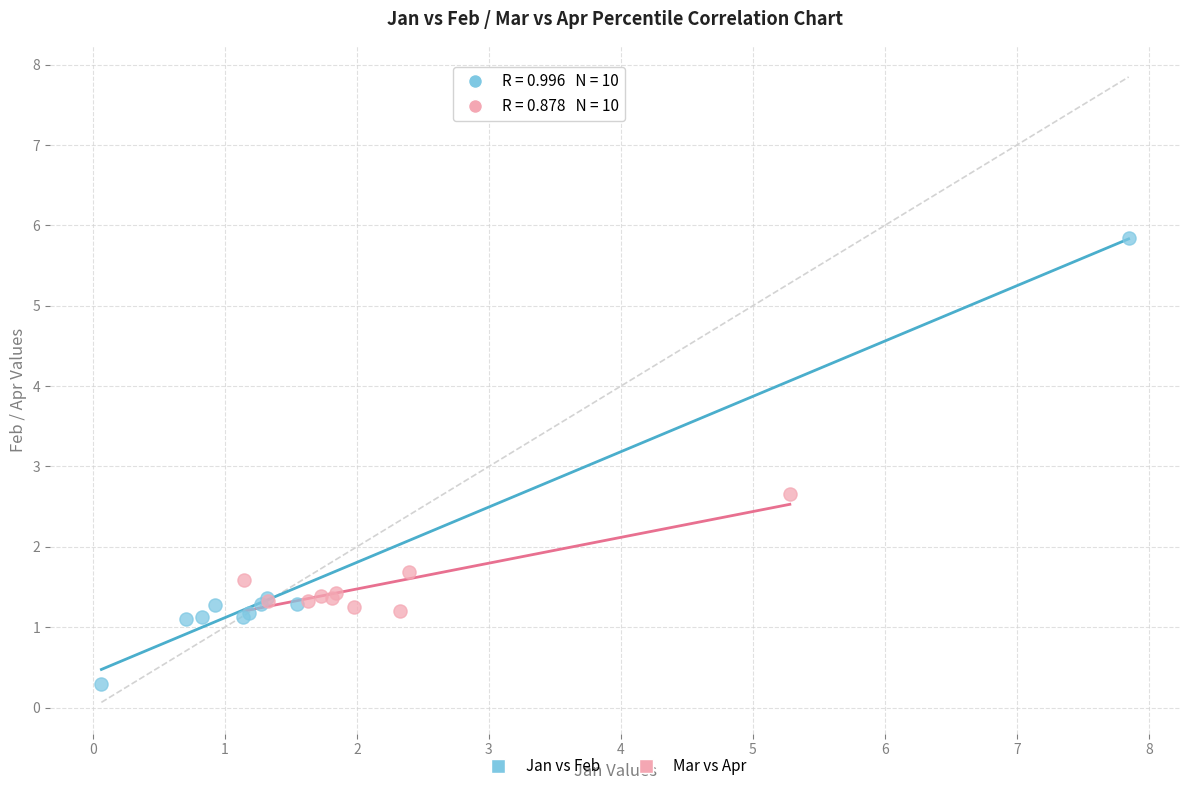

Which series contains the highest Y value?

Jan vs Feb